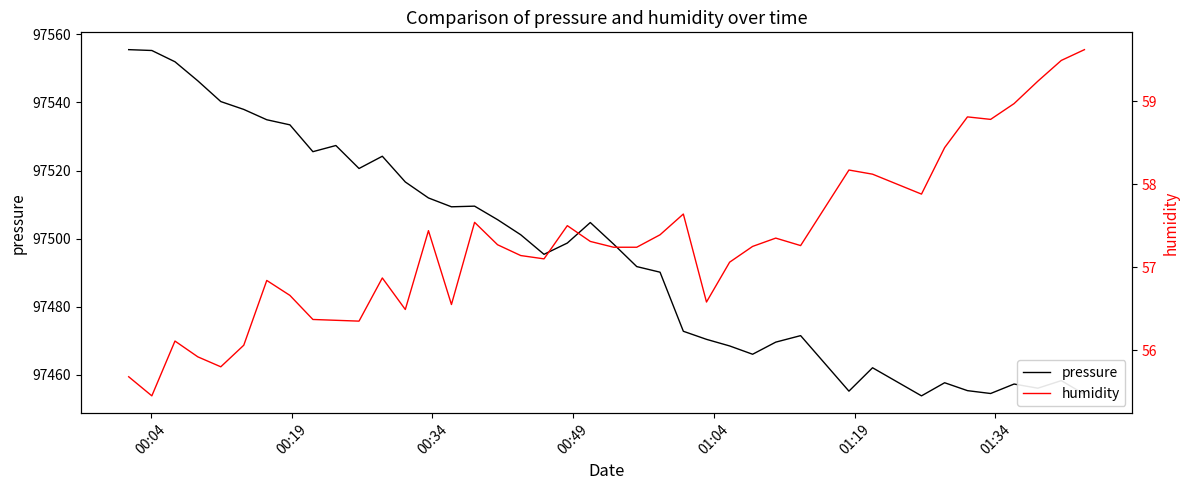

What is the highest value of the pressure series?

97555.5